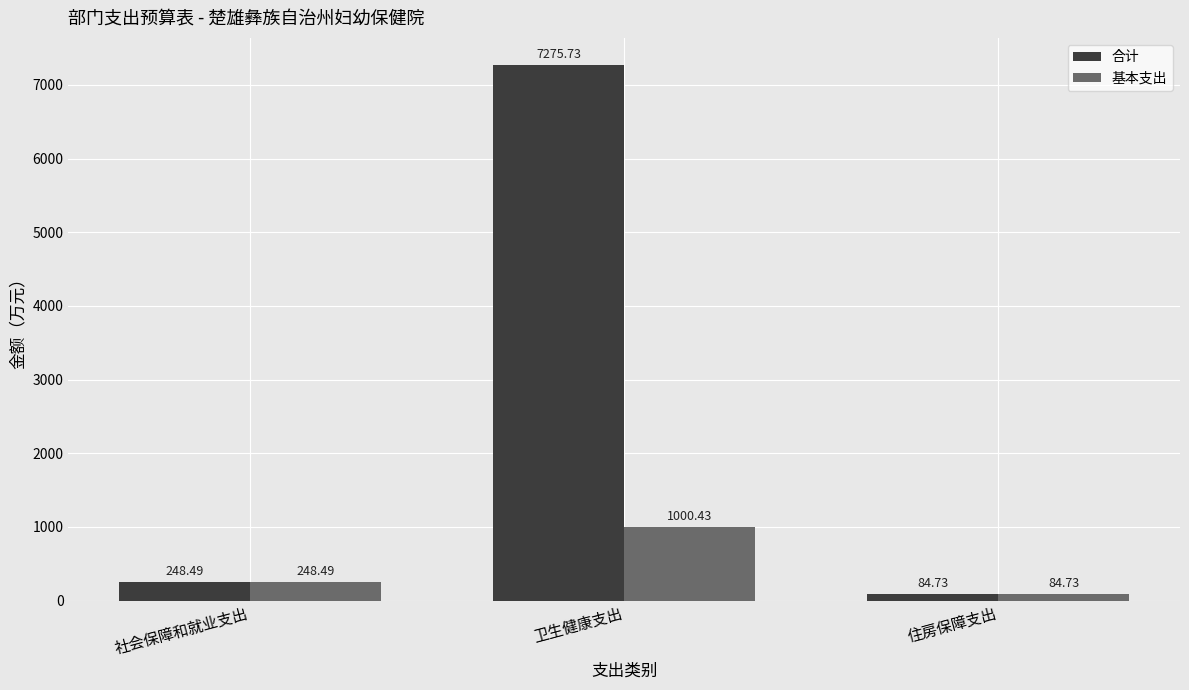

The 基本支出 series shows 248.5 at 社会保障和就业支出. True or false?

True